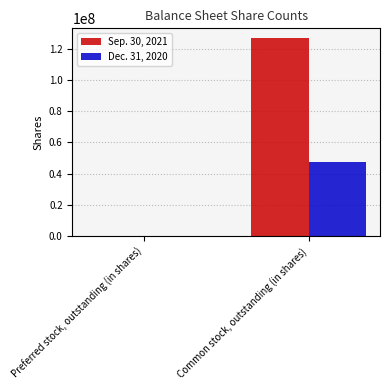

What is the total value across all series at Common stock, outstanding (in shares)?

174172376